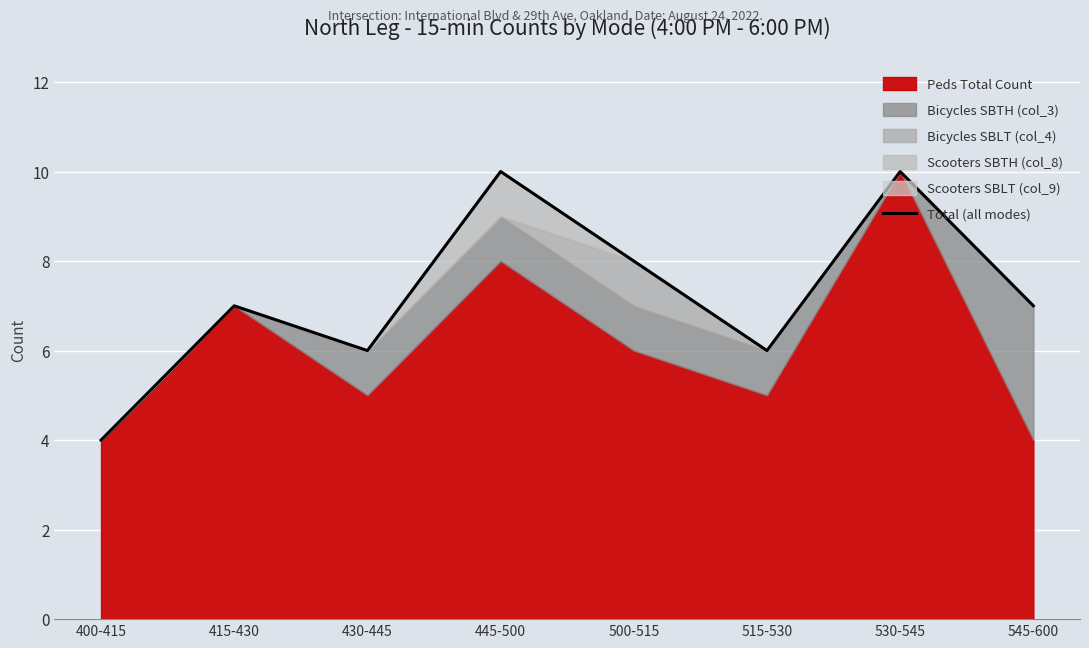

At which label is the value closest to 7?

415-430